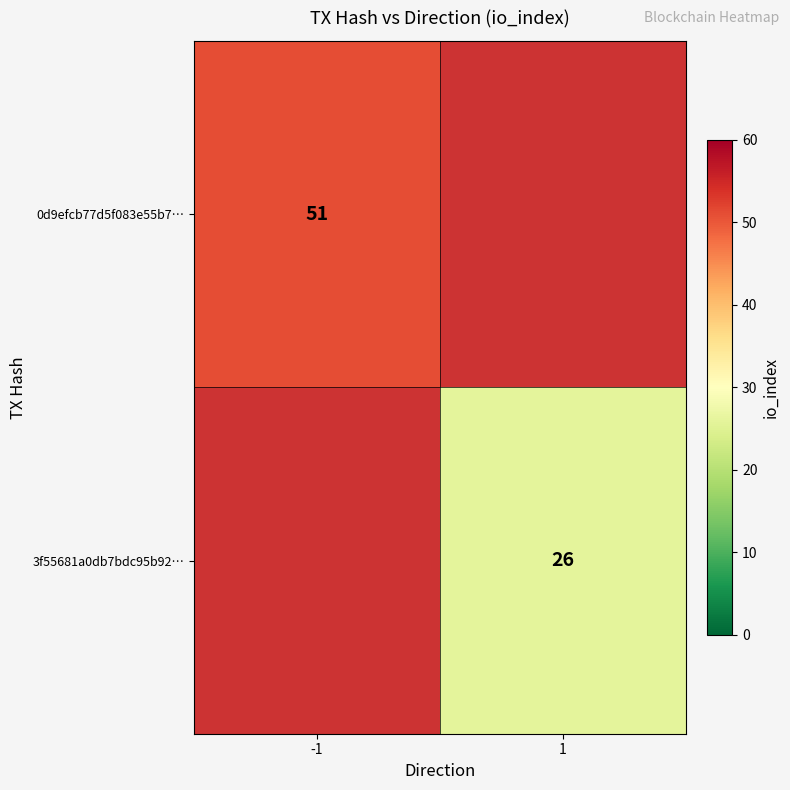

The value of 0d9efcb77d5f083e55b7… at -1 is 76. True or false?

False